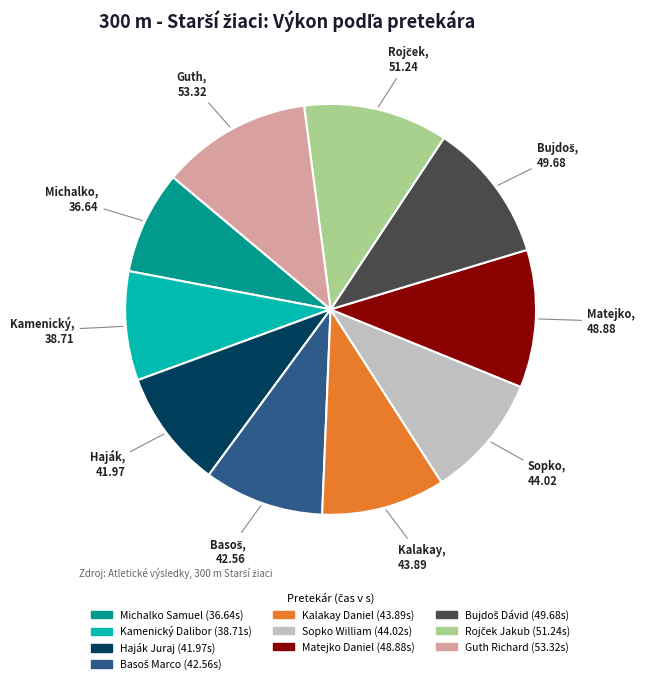

Combined, do Haják Juraj and Guth Richard account for over 50%?

No